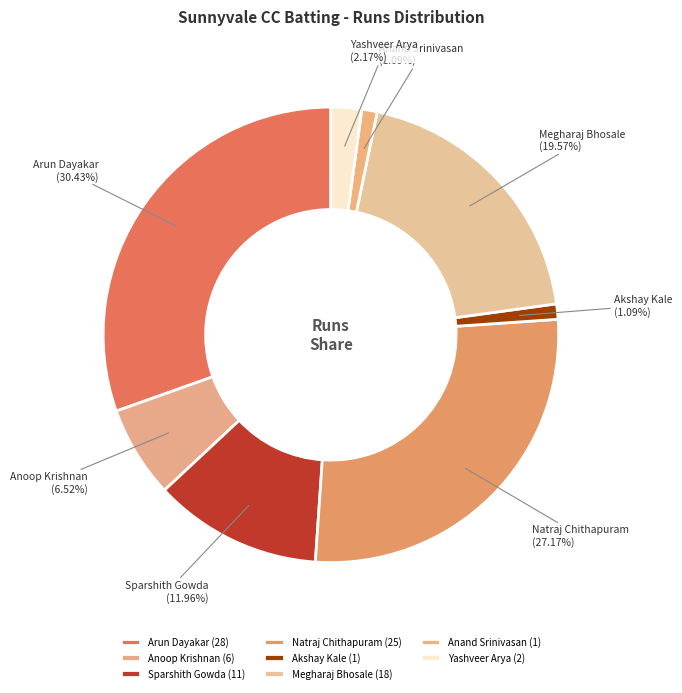

Approximately how many times larger is the value at Sparshith Gowda compared to Akshay Kale?

11.0